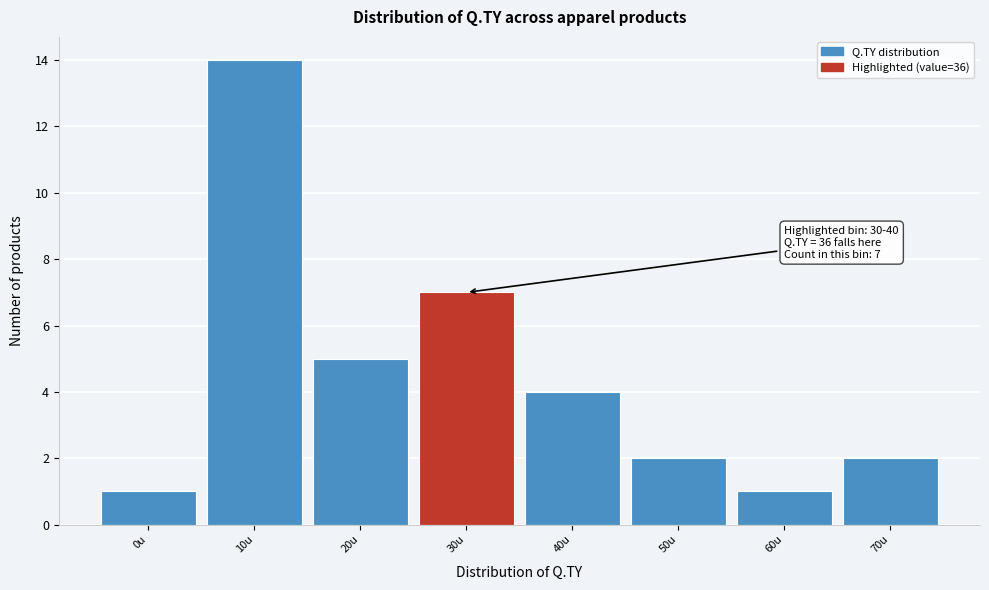

Reading left to right, extract all data points from this chart.

1	14	5	7	4	2	1	2